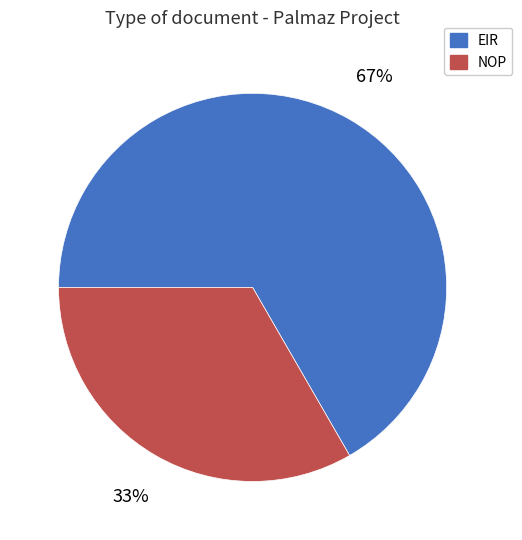

What percentage is the EIR slice, to the nearest percent?

67%